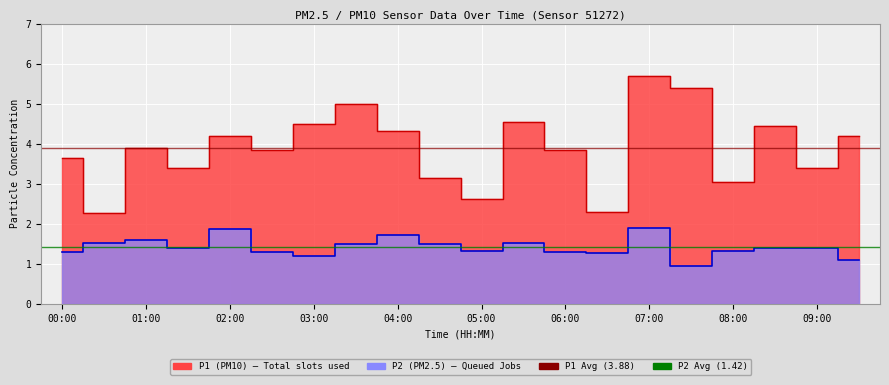

Is it true that P1 equals 1.5 at 05:00?

False